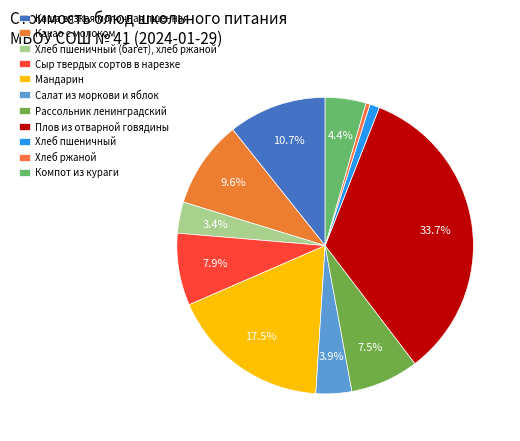

Is it true that Хлеб пшеничный is 1% of the pie?

True